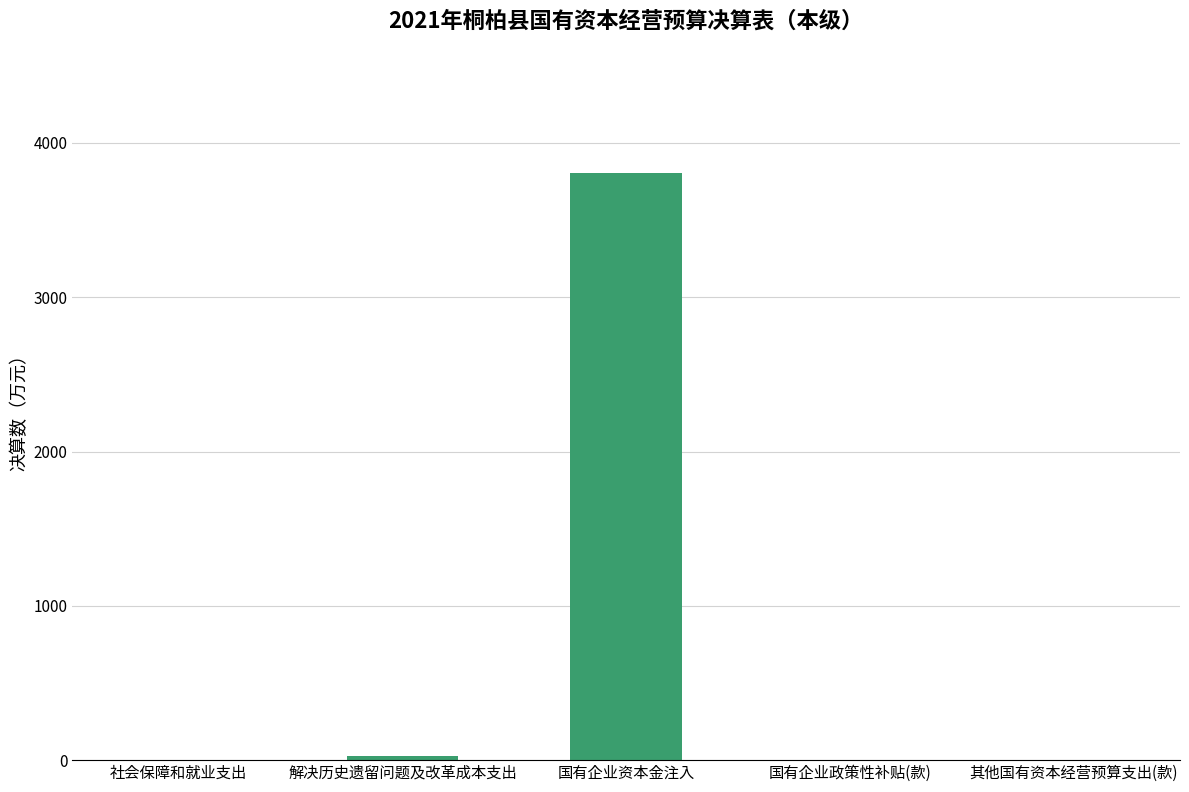

Reading left to right, extract all data points from this chart.

社会保障和就业支出=0	解决历史遗留问题及改革成本支出=30	国有企业资本金注入=3804	国有企业政策性补贴(款)=0	其他国有资本经营预算支出(款)=0